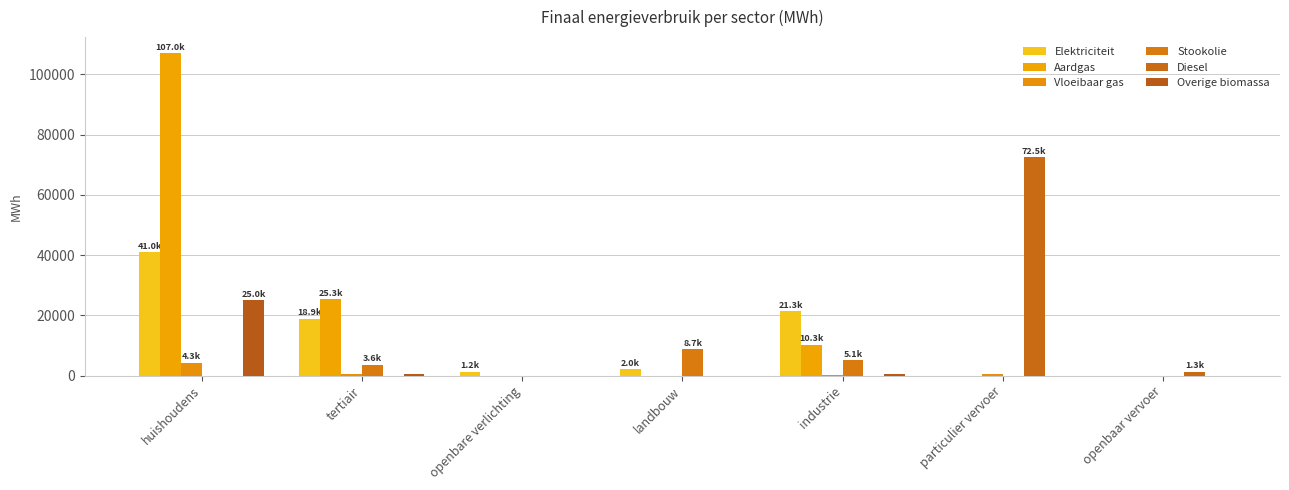

How many values in the Vloeibaar gas series exceed 193?

4